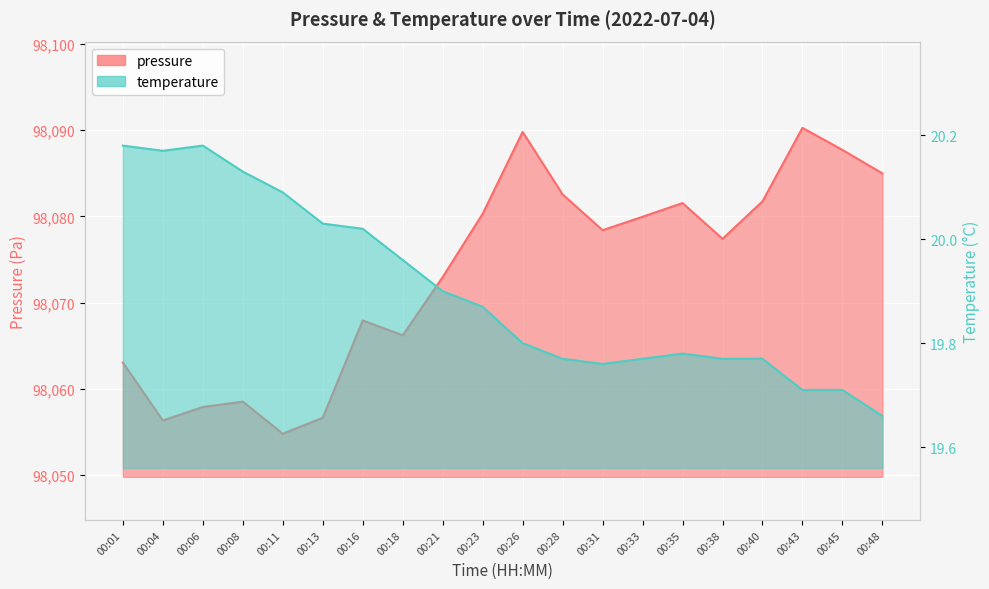

What is the value of the pressure_line point at the 3rd from the left?

98057.9